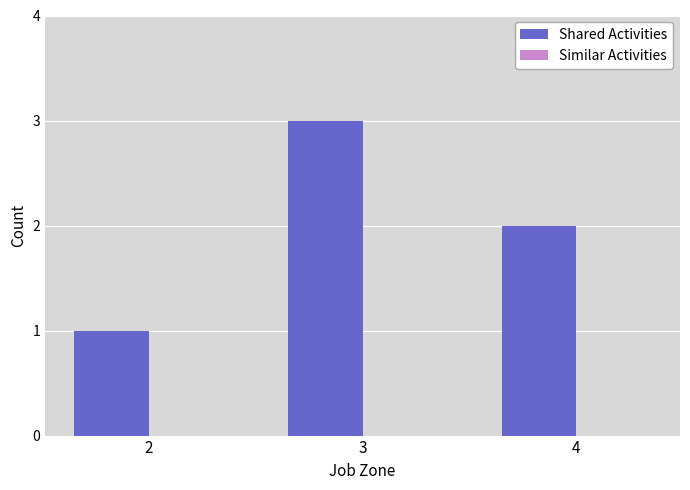

Rank the categories by value from lowest to highest.

2, 4, 3